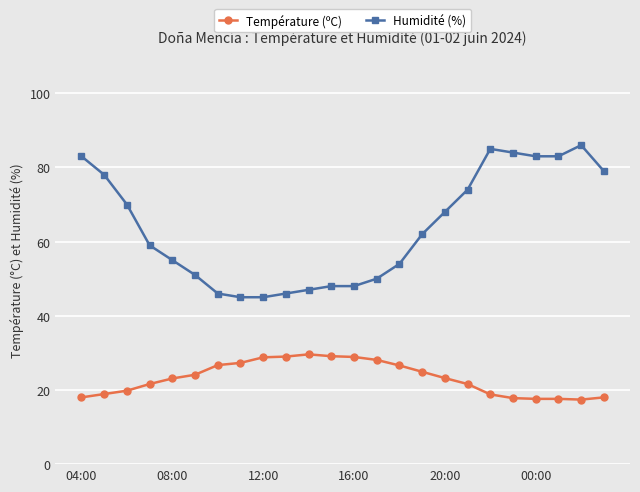

Which series has the largest total across all categories?

Humidité (%)